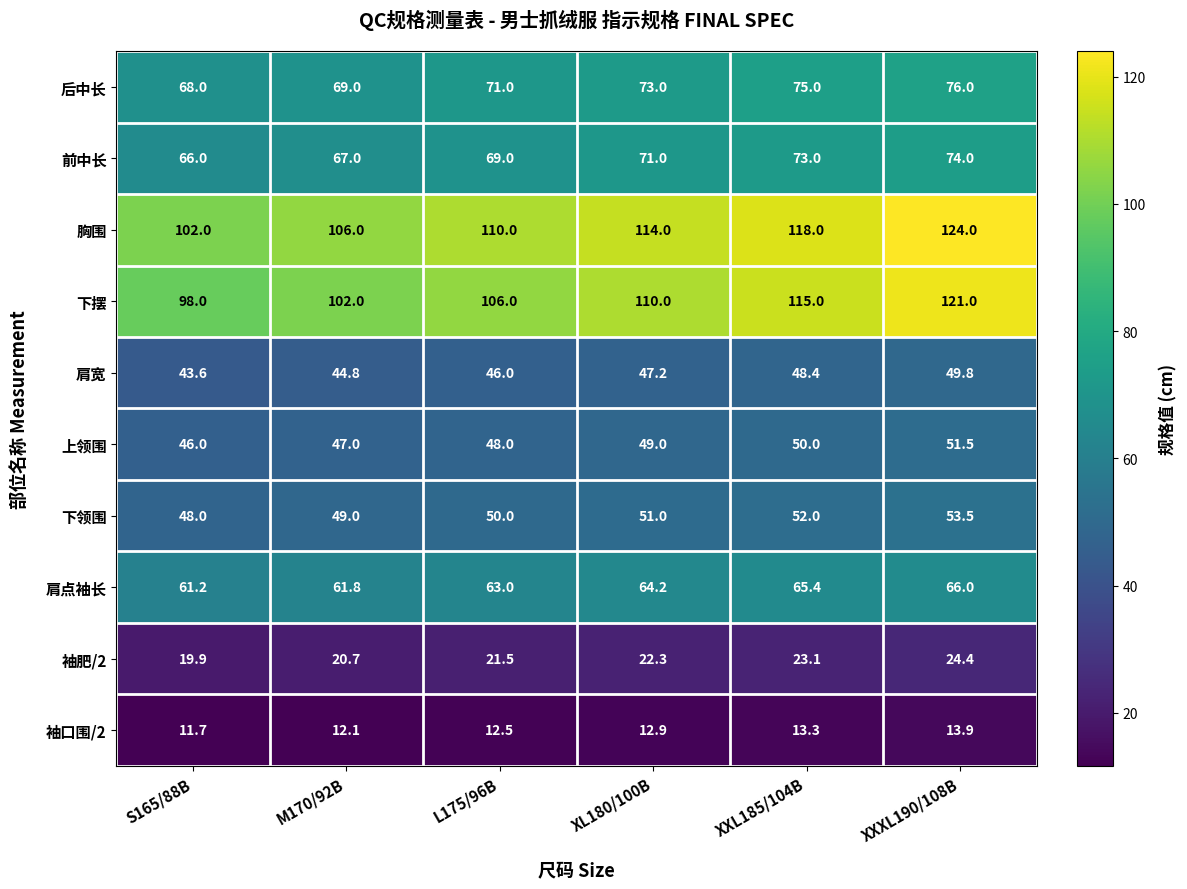

At which label is 肩点袖长 closest to 63?

L175/96B